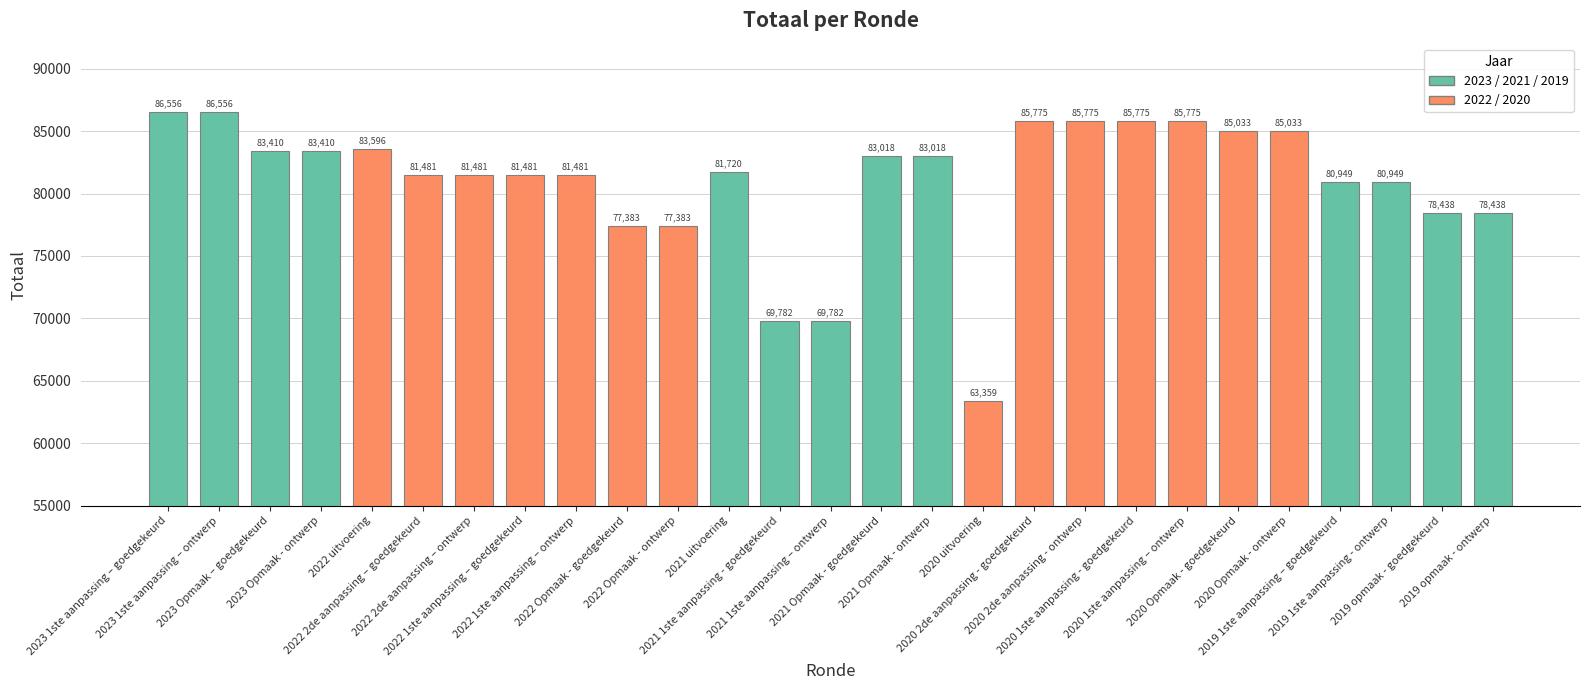

What is the label of the 26th bar from the left?

2019 opmaak - goedgekeurd